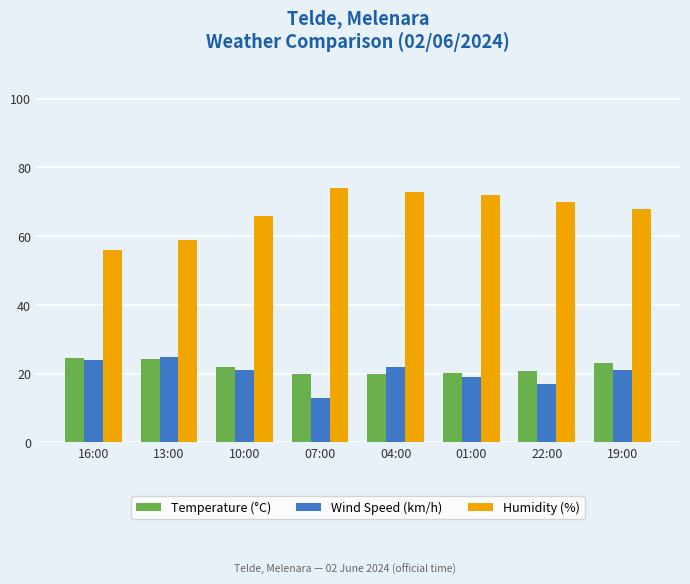

Rank the categories by Humidity (%) value from highest to lowest.

07:00, 04:00, 01:00, 22:00, 19:00, 10:00, 13:00, 16:00